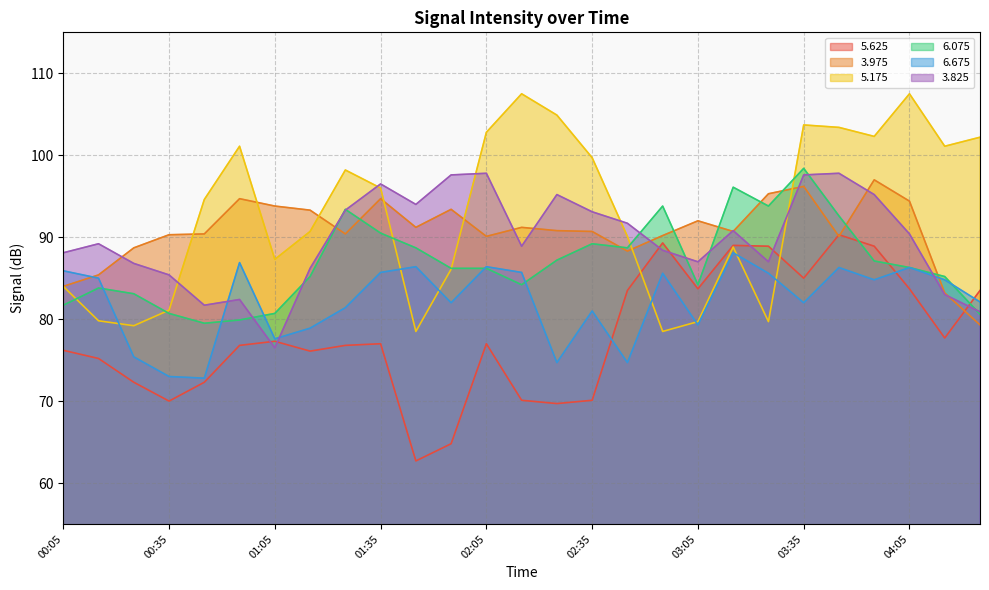

What is the label of the 14th point from the right?

02:15